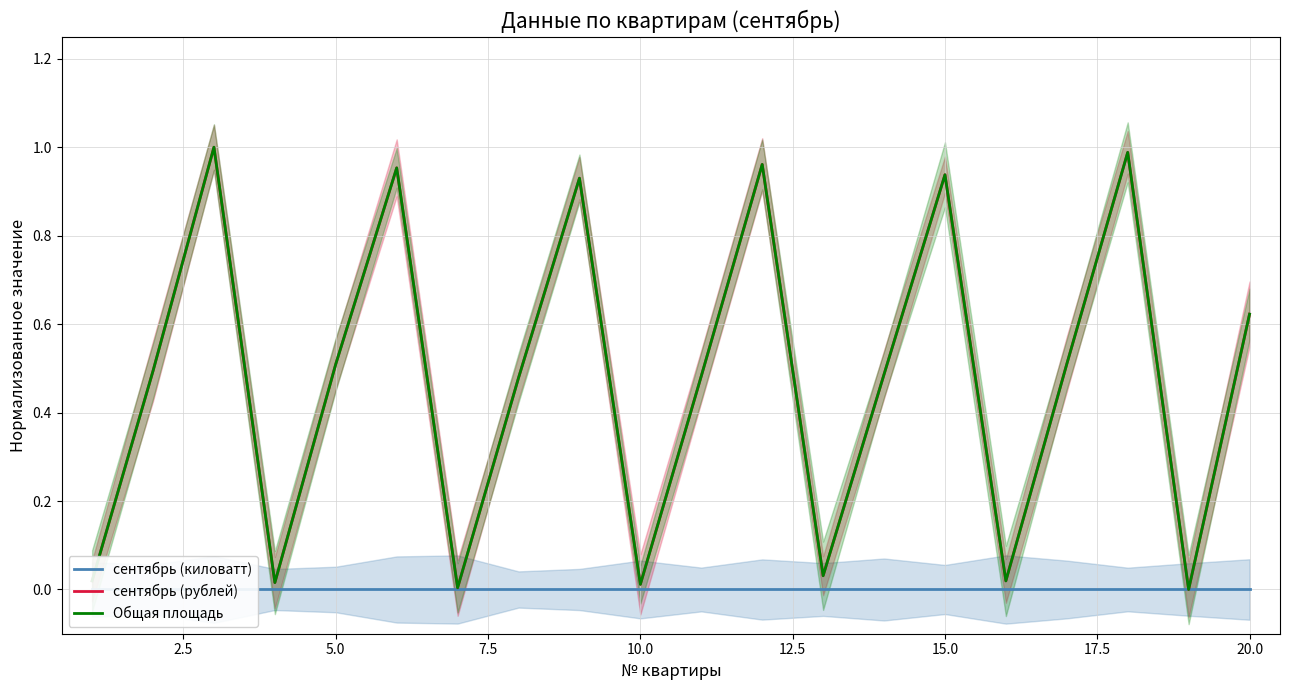

True or false: Общая площадь has more than 0 interior local peaks.

True